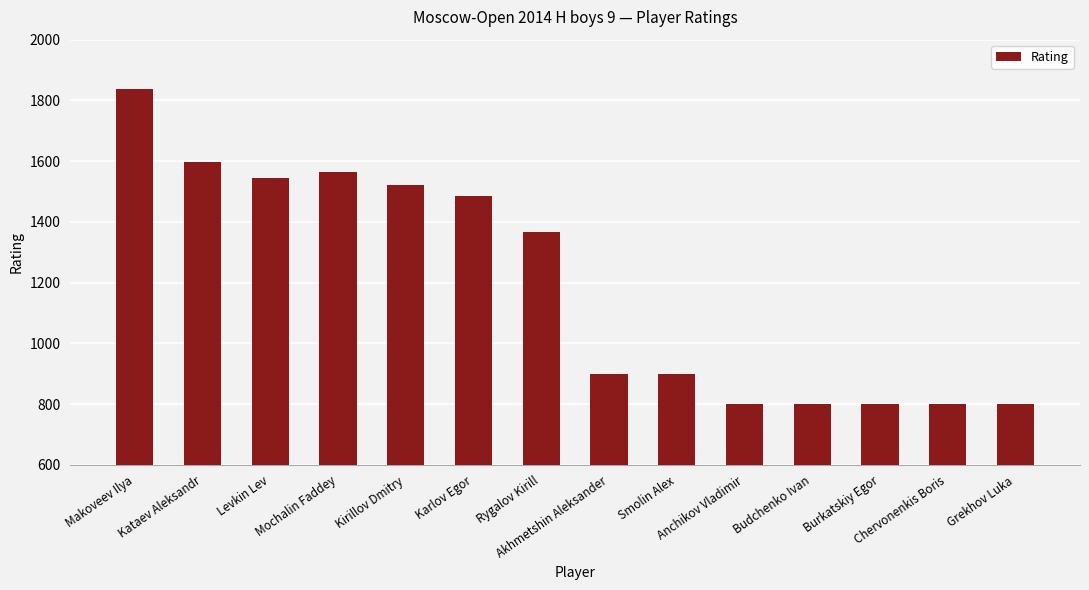

Which has a higher value, Karlov Egor or Makoveev Ilya?

Makoveev Ilya